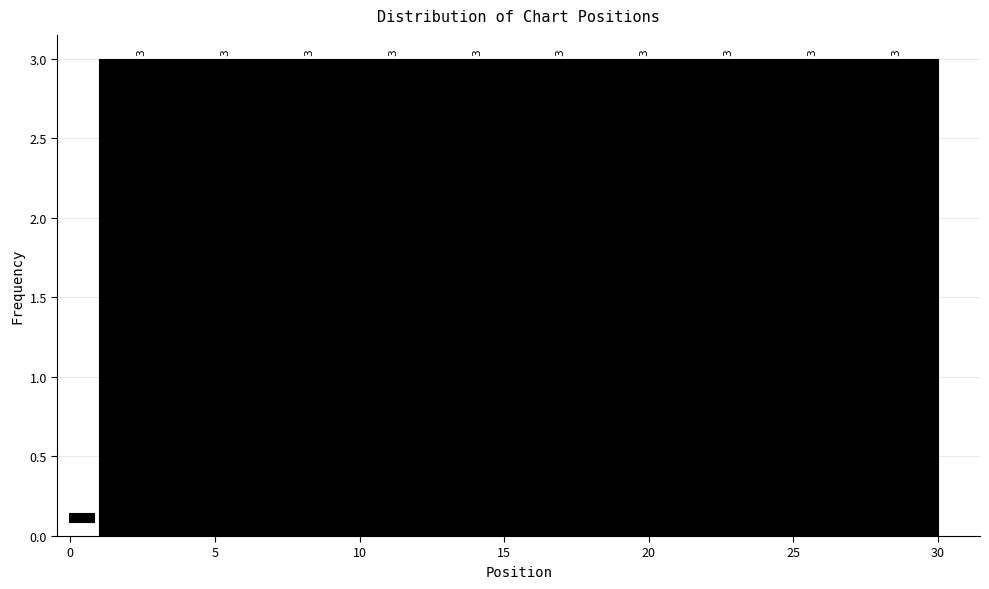

Reading left to right, list every bar in this chart as the range it spans on the x-axis followed by its height. The bar edges are not printed on the chart, so give them approximately, as read against the axis.

1.0 to 3.9: 3
3.9 to 6.8: 3
6.8 to 9.7: 3
9.7 to 12.6: 3
12.6 to 15.5: 3
15.5 to 18.4: 3
18.4 to 21.3: 3
21.3 to 24.2: 3
24.2 to 27.1: 3
27.1 to 30.0: 3